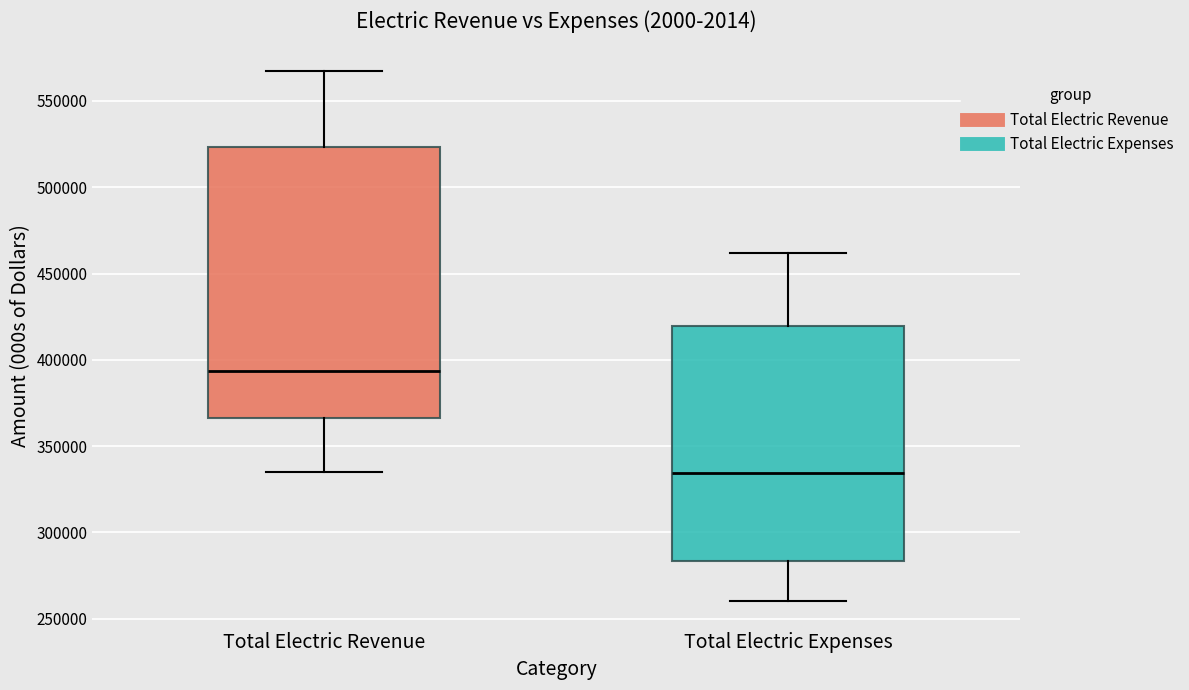

Reading left to right, transcribe this box plot: for each box, give where its median line is, the range the box spans, and where its two whiskers end, as read against the y-axis. The values are not printed on the chart, so give them approximately, as read against the axis.

Total Electric Revenue: median 395000, box 365000 to 525000, whiskers 335000 to 565000
Total Electric Expenses: median 335000, box 285000 to 420000, whiskers 260000 to 460000